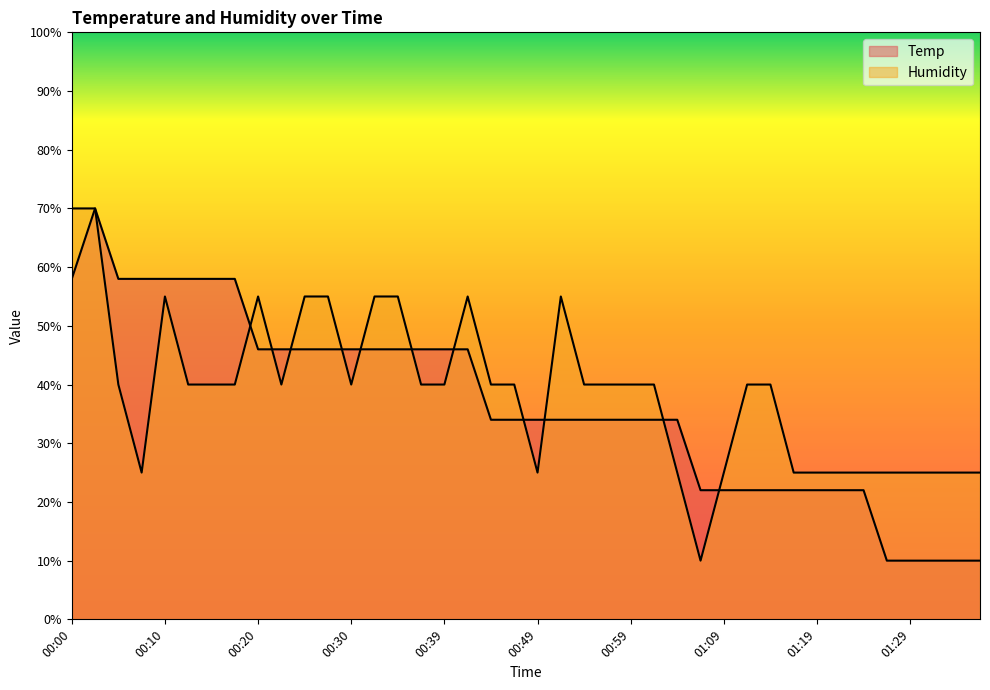

Is the value of Temp at 00:34 greater than the value of Humidity at 00:54?

Yes